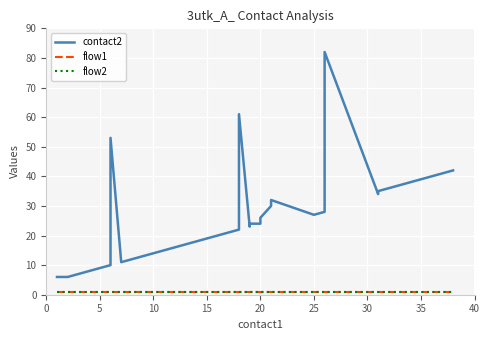

What is the minimum value shown in the chart?

1